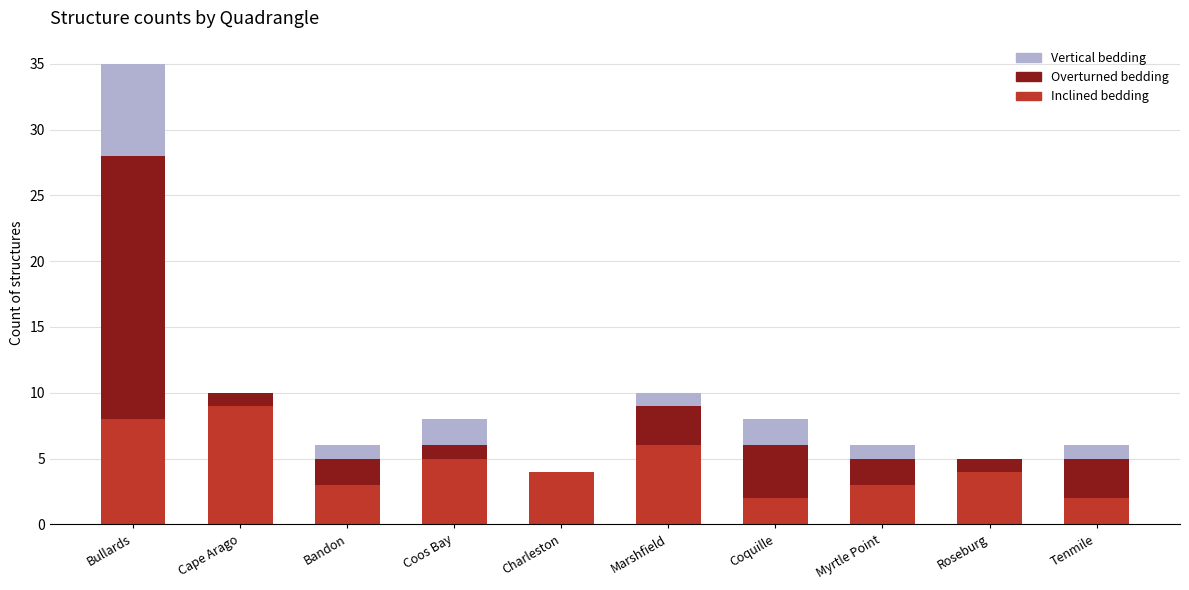

How many data points does each series have?

10